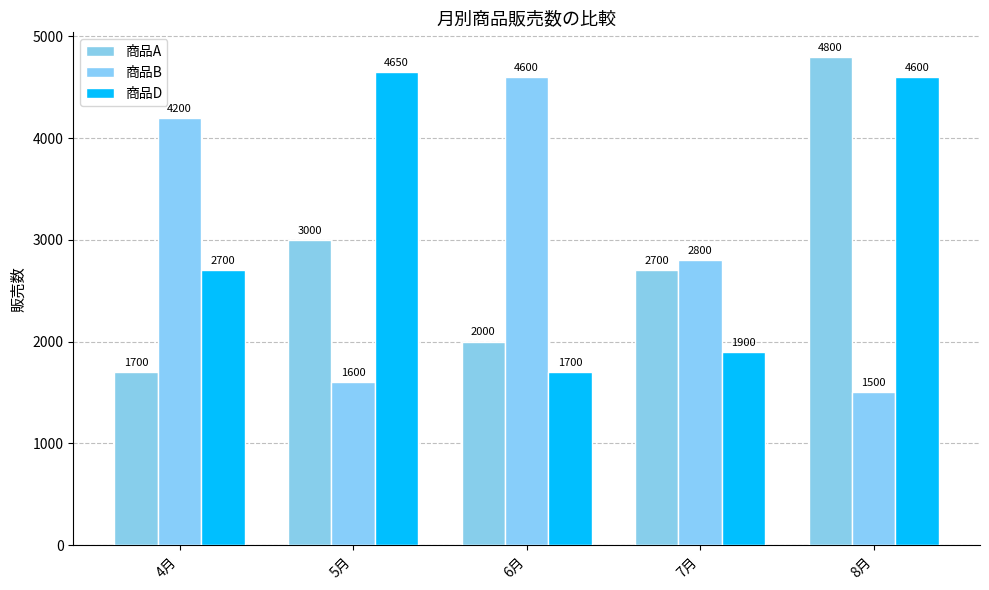

At which category is the sum across all series the highest?

8月